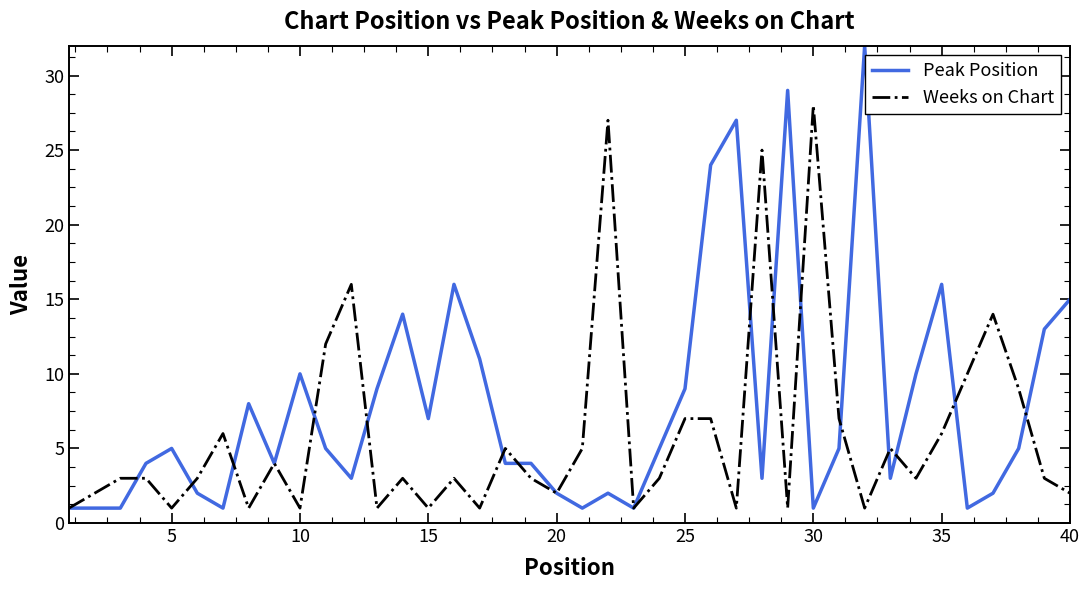

What is the highest value of the Weeks on Chart series?

28